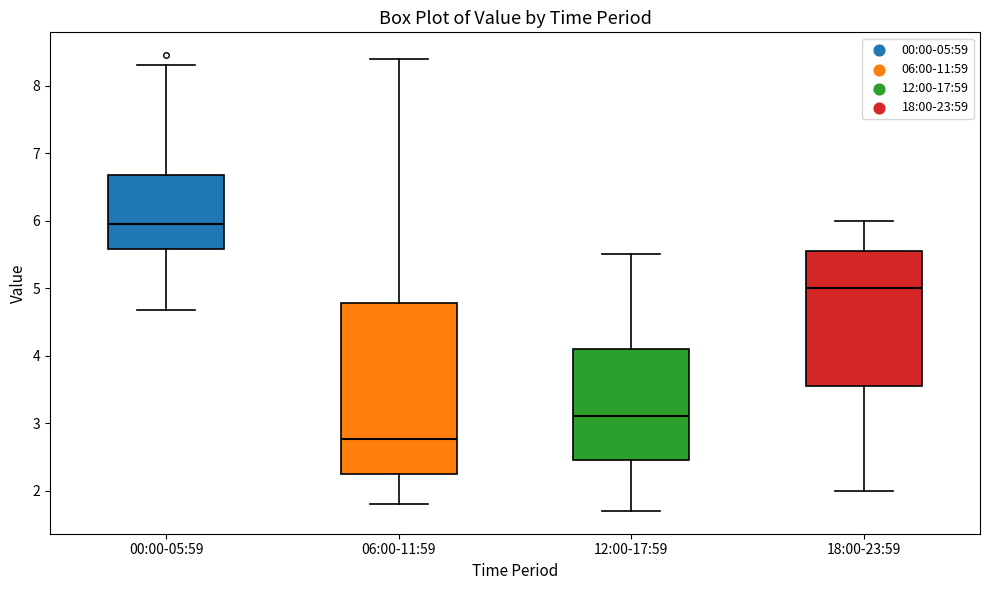

Comparing the boxes themselves (not the whiskers), which one is the tallest?

06:00-11:59